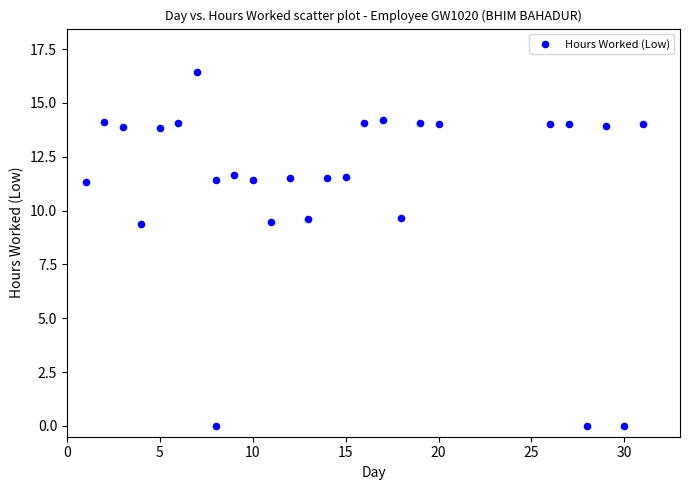

What is the range of X values (max minus min)?

30.0